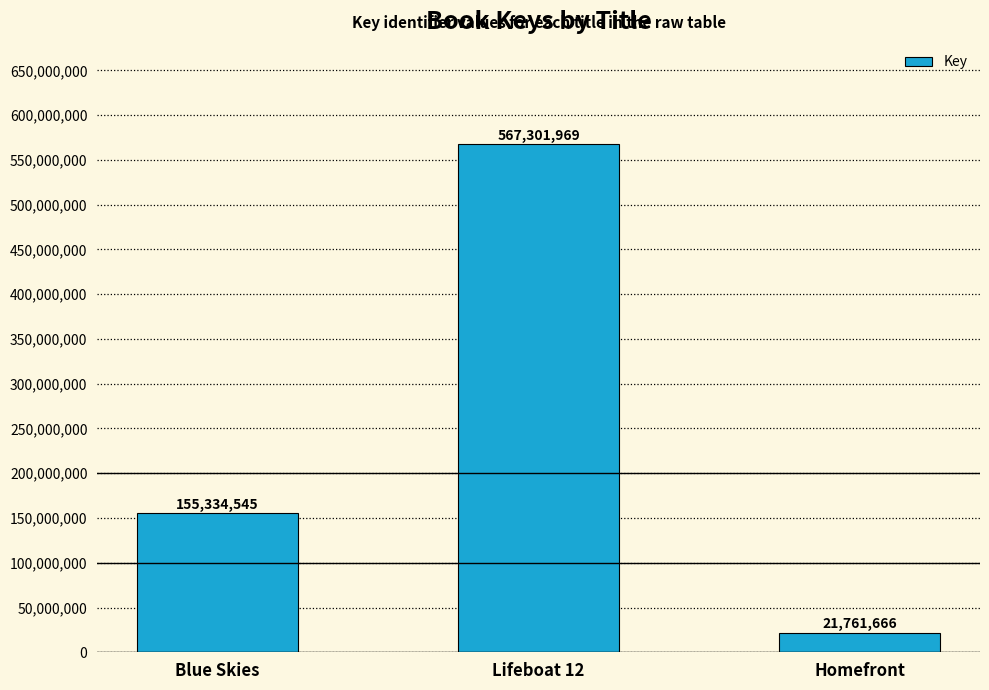

Rank the categories by value from lowest to highest.

Homefront, Blue Skies, Lifeboat 12